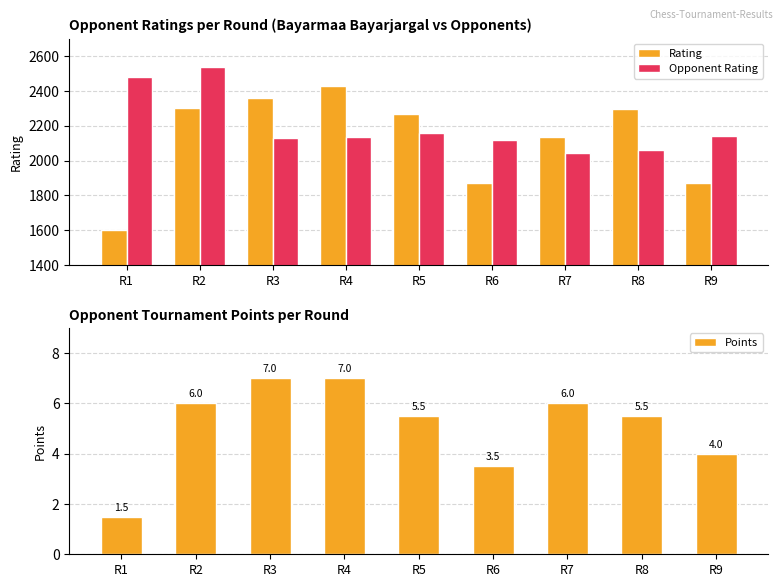

The value of Rating at R6 is 1868.0. True or false?

True